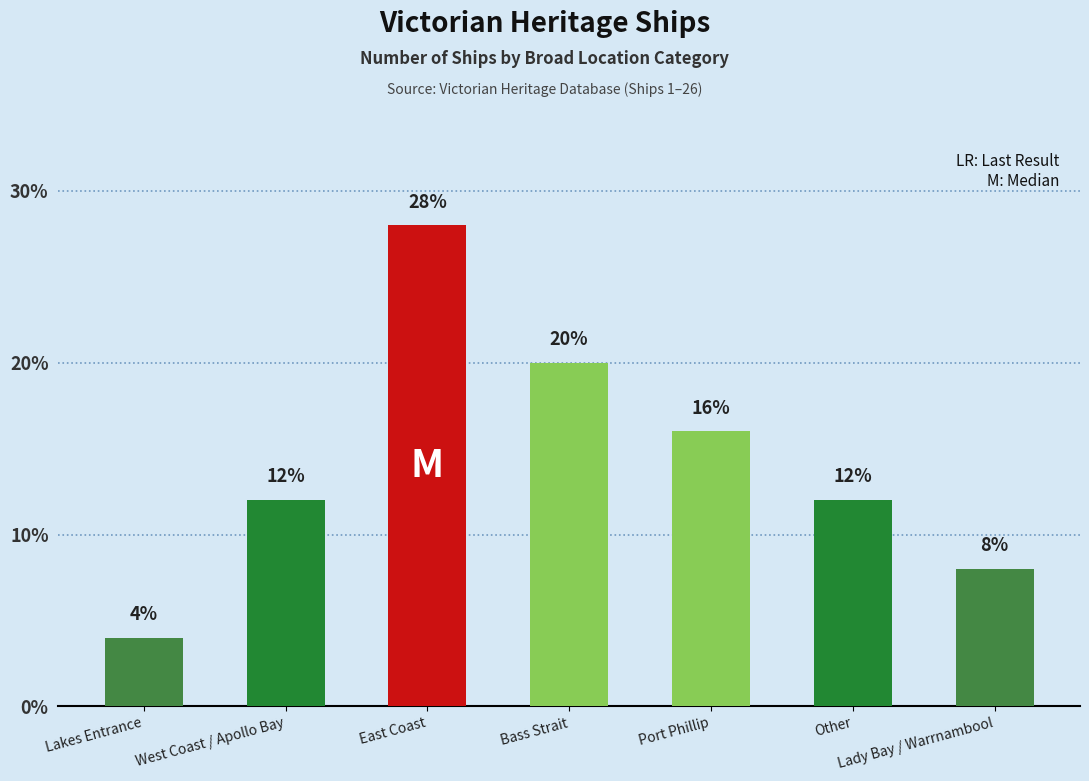

Count the values in the range 8 to 20.

5